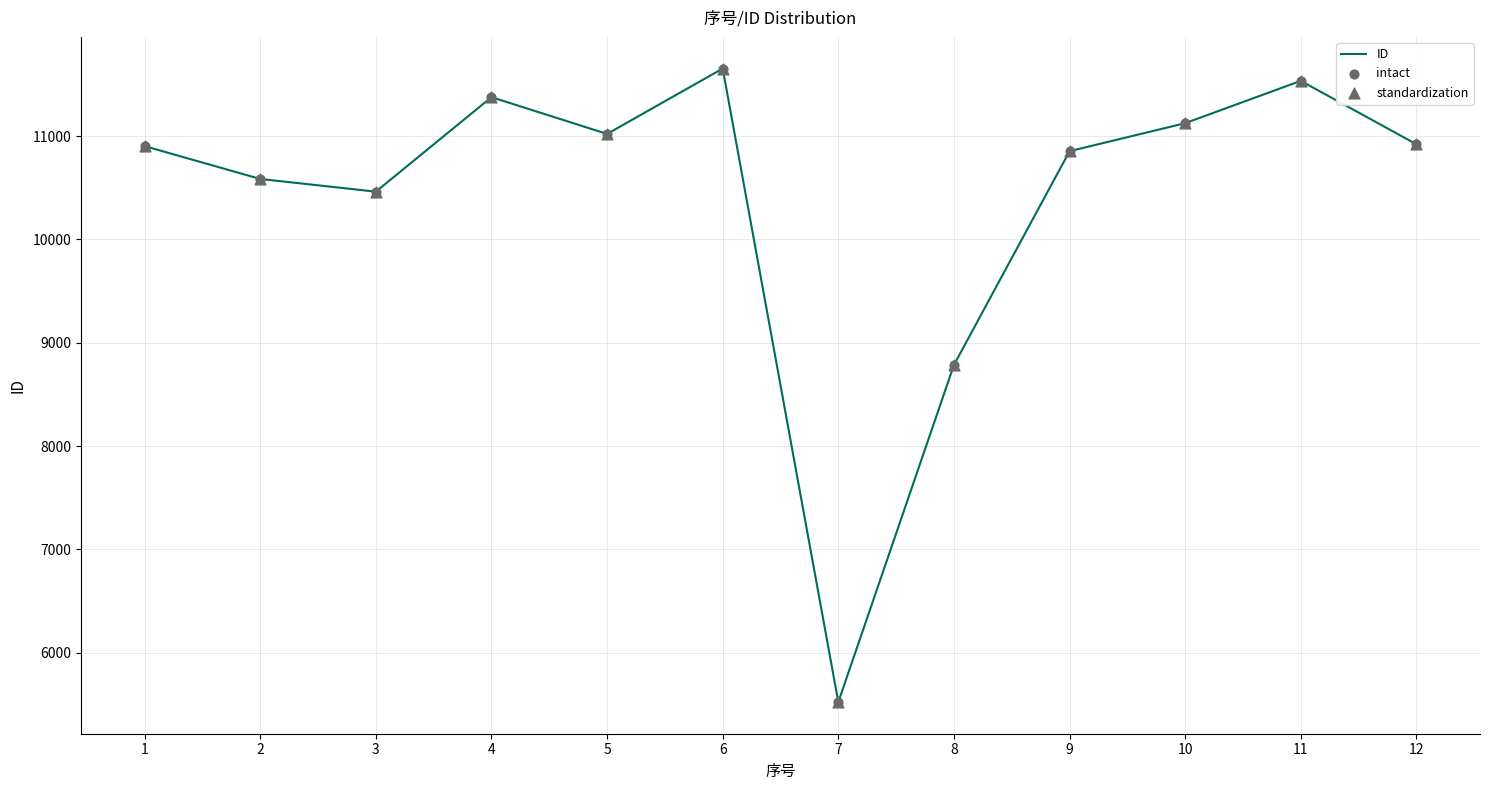

What is the difference between the maximum and minimum values?

6134